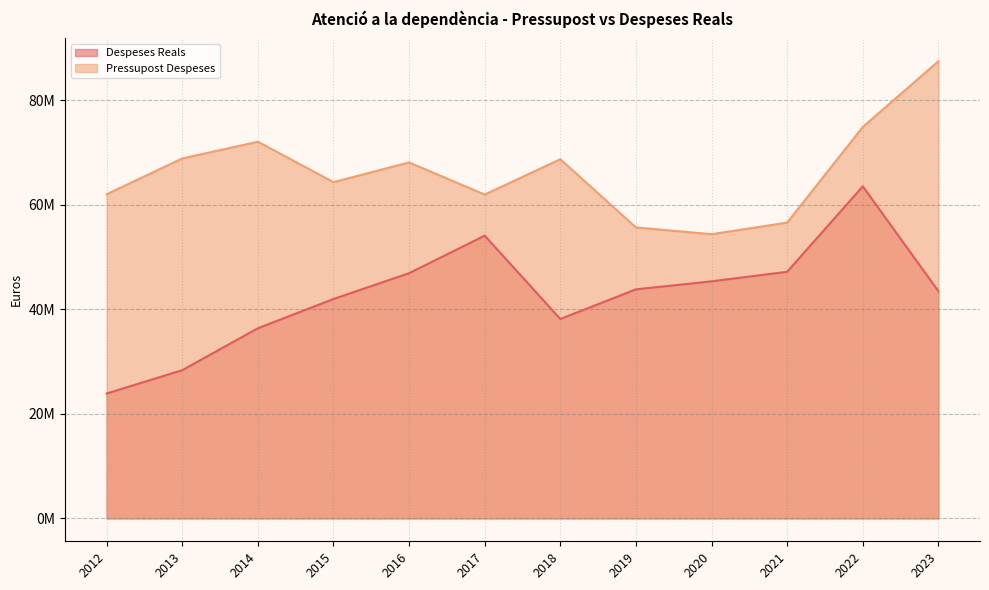

True or false: Despeses Reals and Pressupost Despeses intersect in this chart.

False